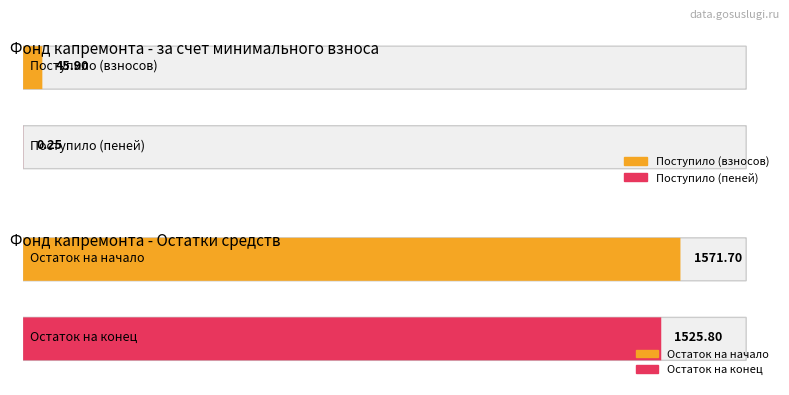

The Average utilization series shows 78.4 at за счет минимального взноса. True or false?

False